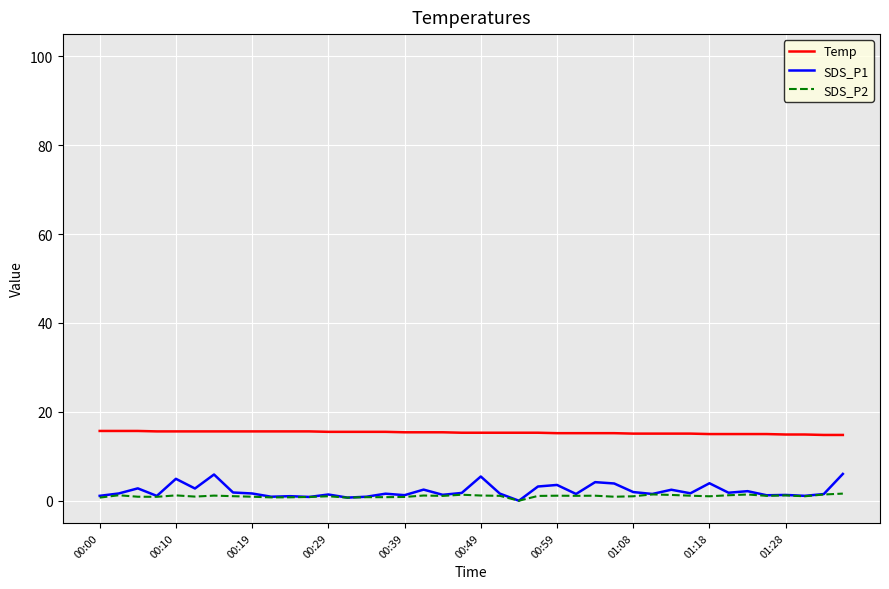

Which series has the largest total across all categories?

Temp